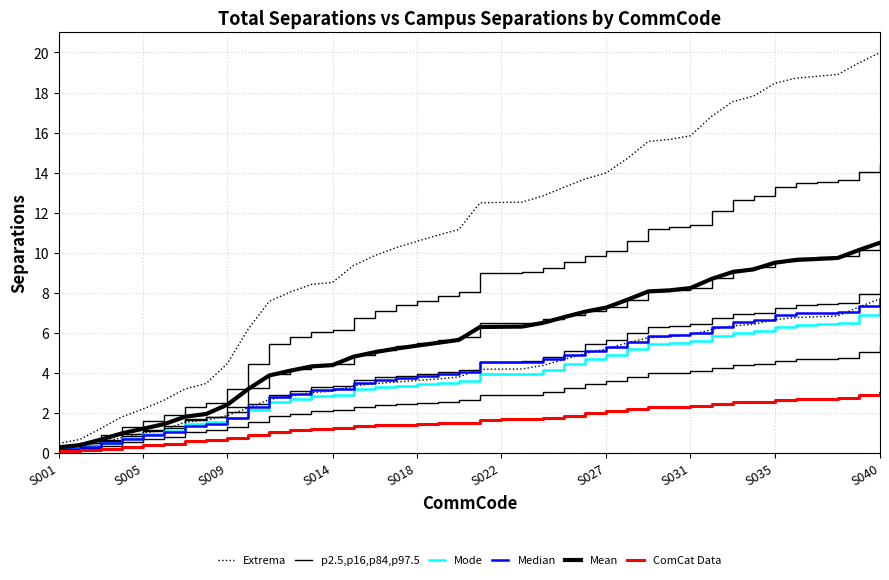

True or false: p2.5,p16,p84,p97.5 and Mean cross at least once.

False